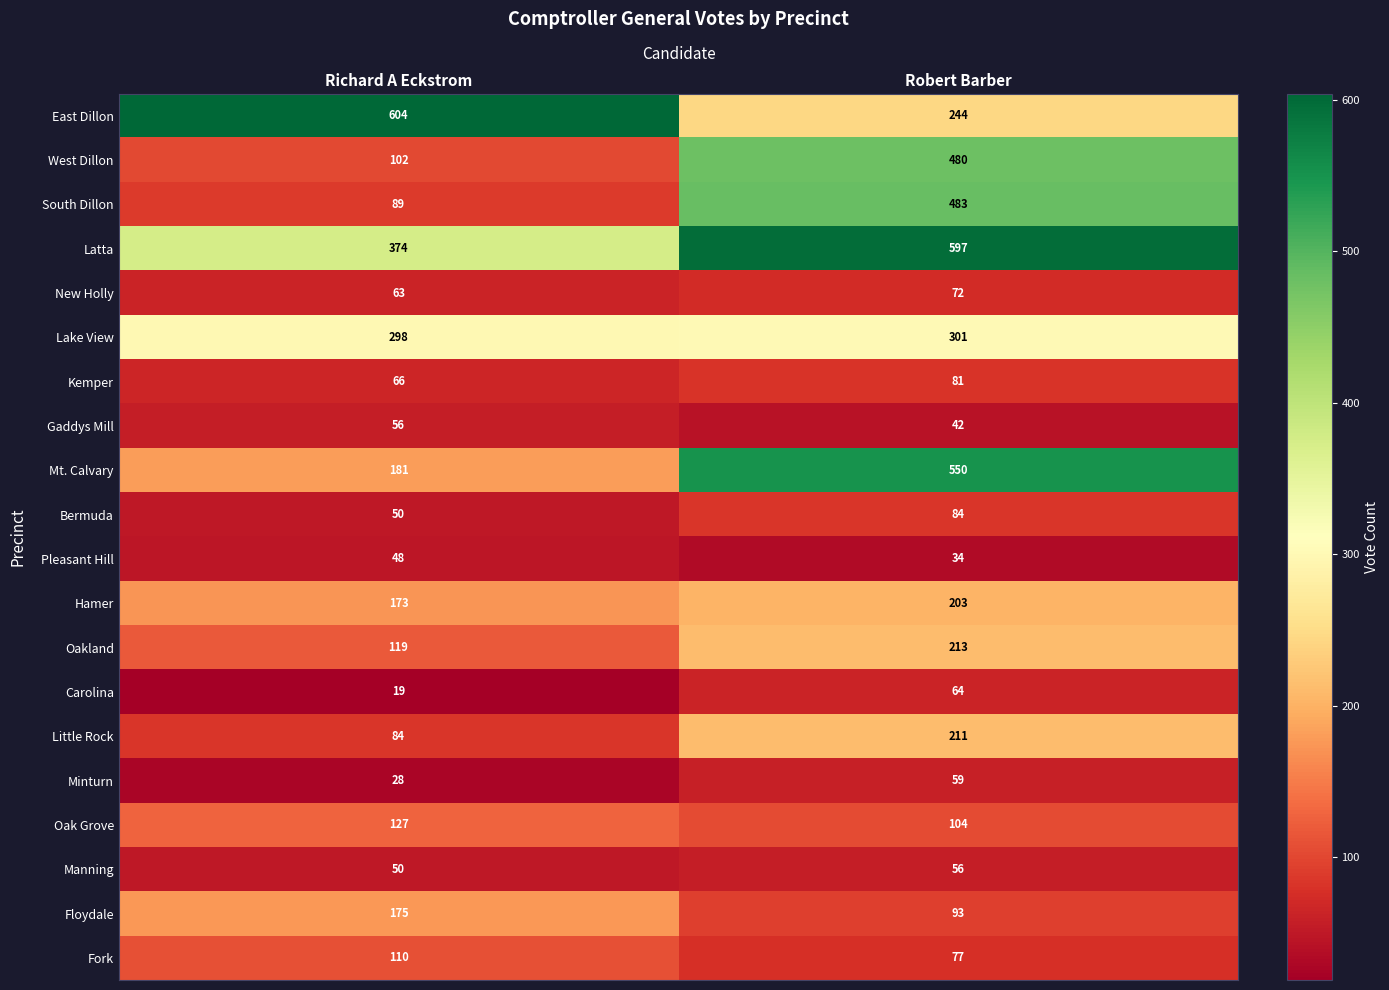

What is the smallest value displayed?

19